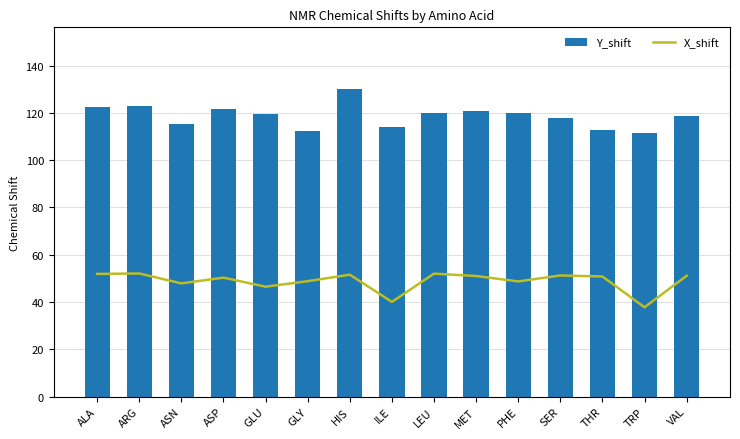

How many data points in X_shift are above 8?

12